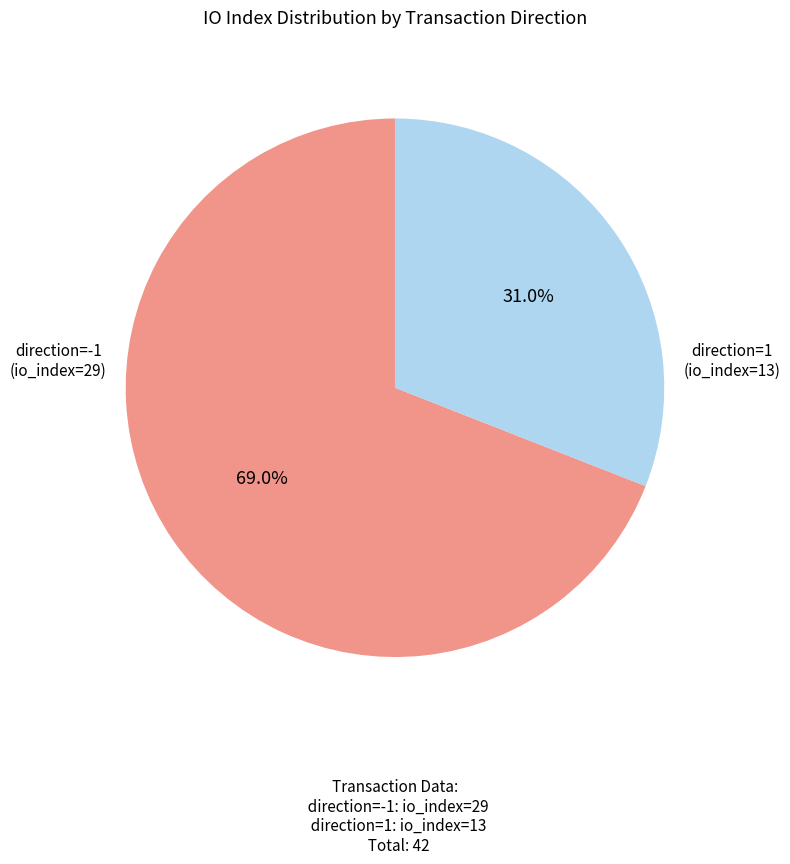

Is there a majority slice in this chart?

Yes